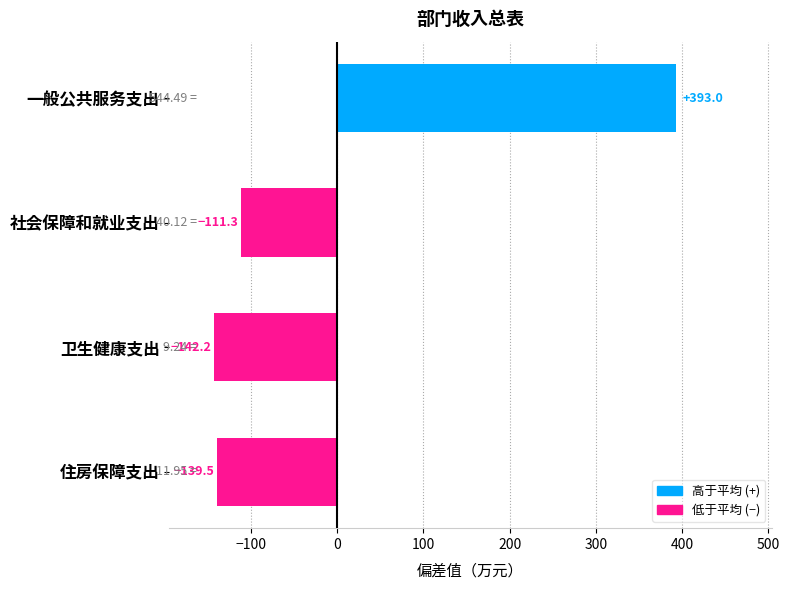

How many negative values are there?

3